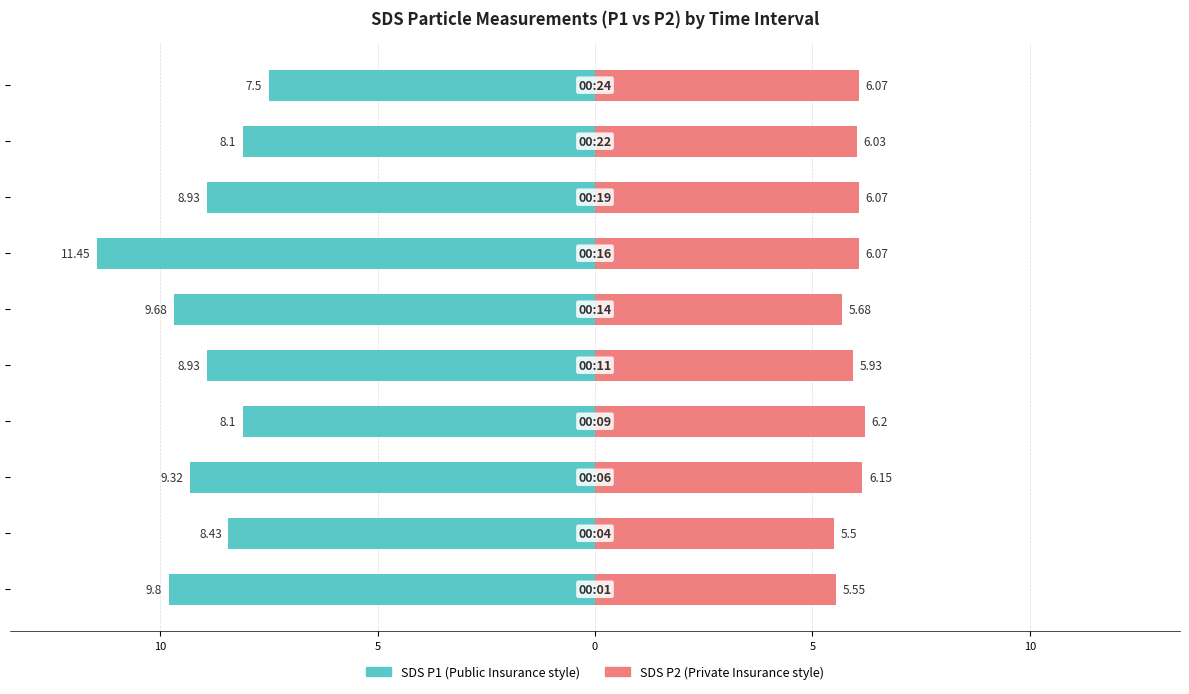

The SDS P1 series shows -16.3 at 10. True or false?

False